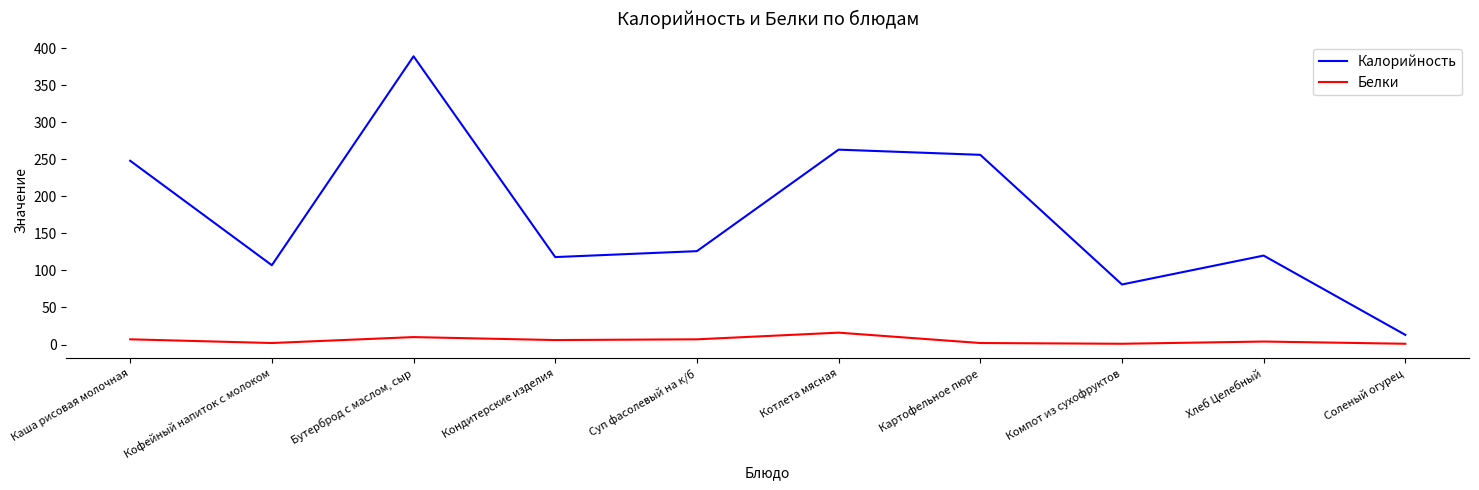

At which label does Калорийность reach its peak?

Бутерброд с маслом, сыр